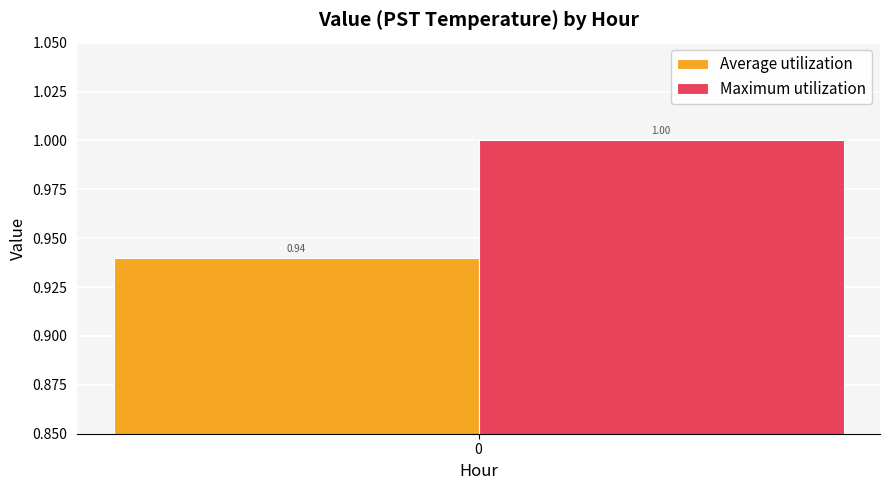

Which series has the largest range (max minus min)?

Average utilization